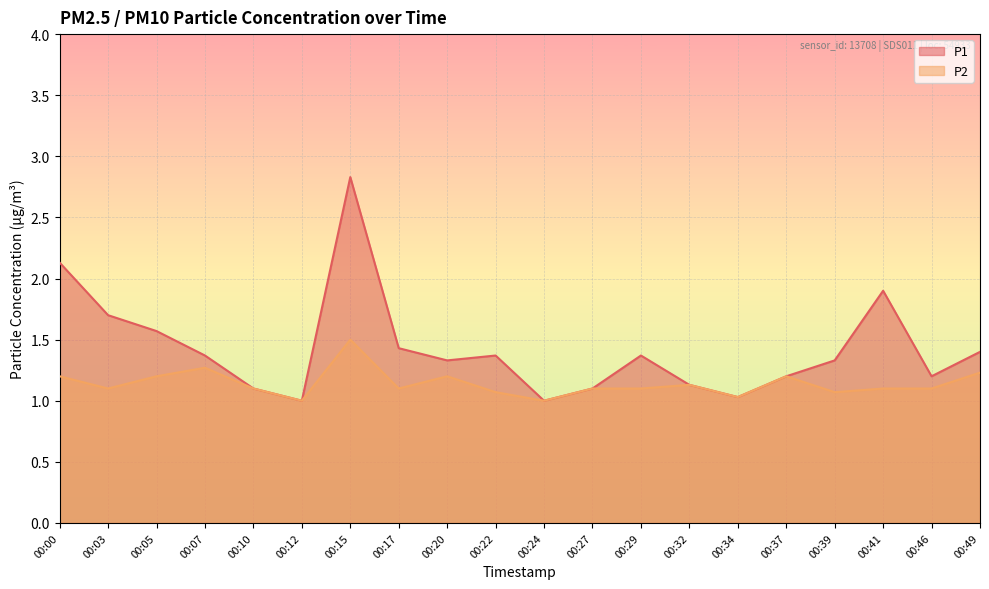

What is the difference between the maximum and minimum values in the P1 series?

1.8